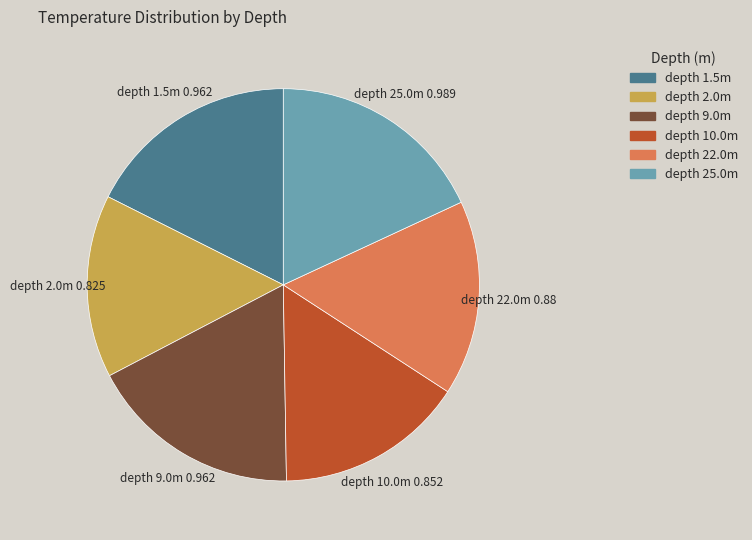

Is there a majority slice in this chart?

No